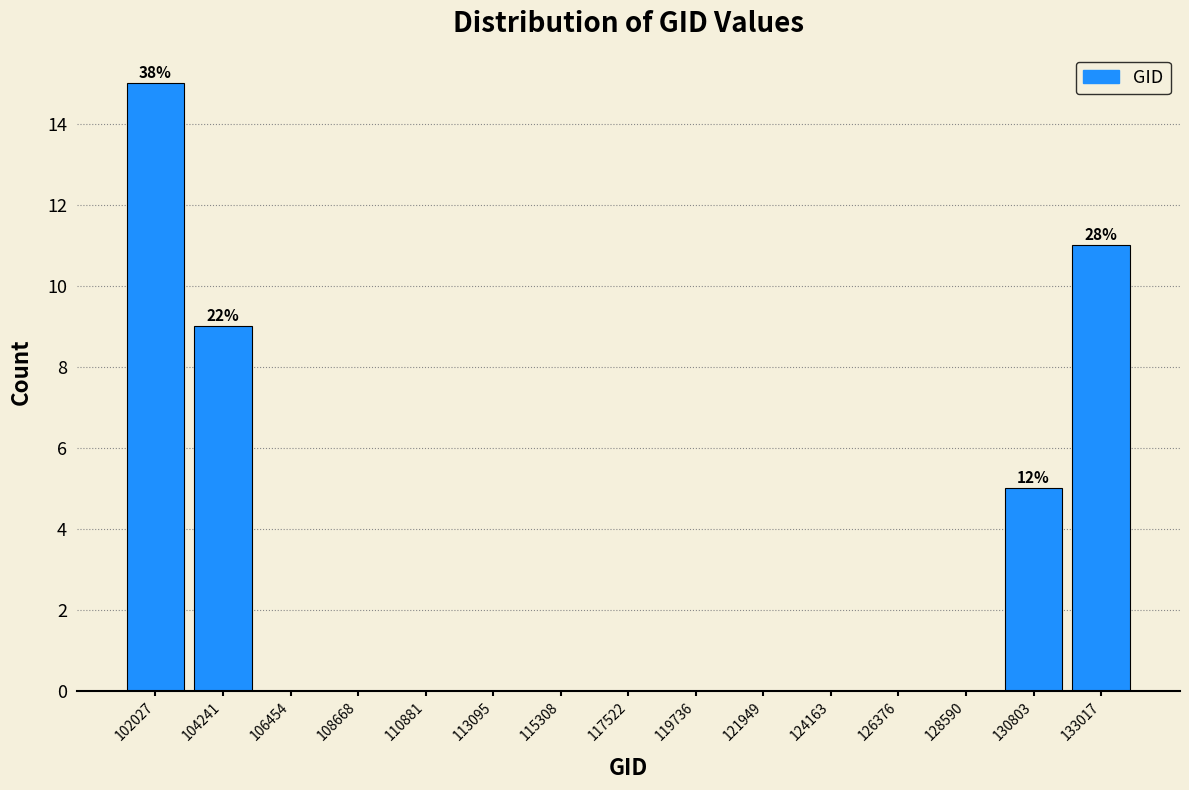

Over which range of the x-axis is the bar tallest?

101000 to 103000